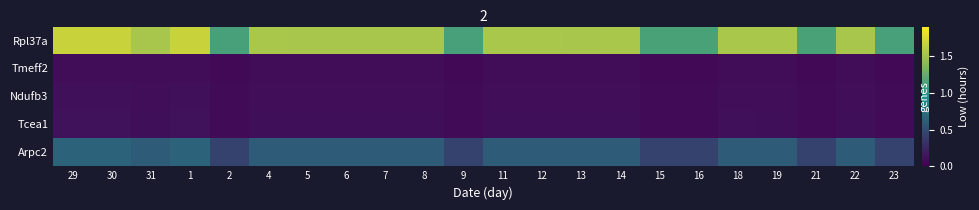

What is the sum of the Arpc2 values at 16 and 9?

0.9